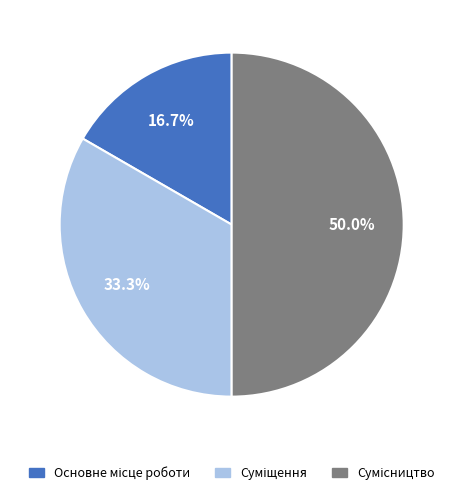

Does Сумісництво account for over 50% of the chart?

No